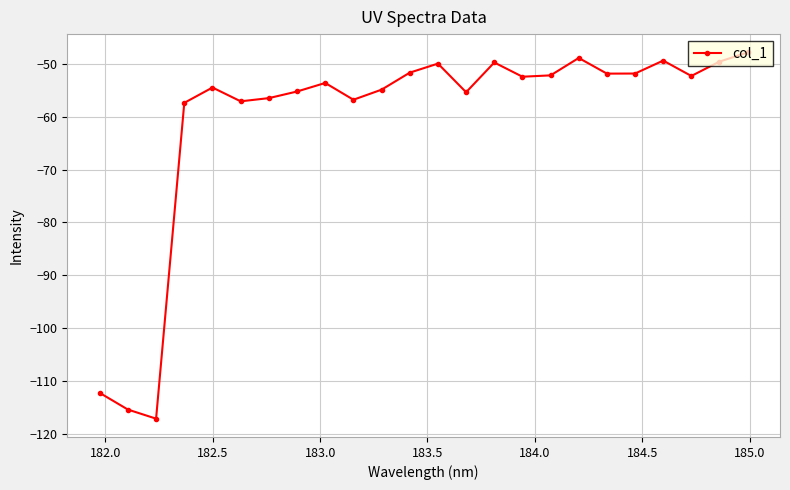

What is the minimum value shown in the chart?

-117.2